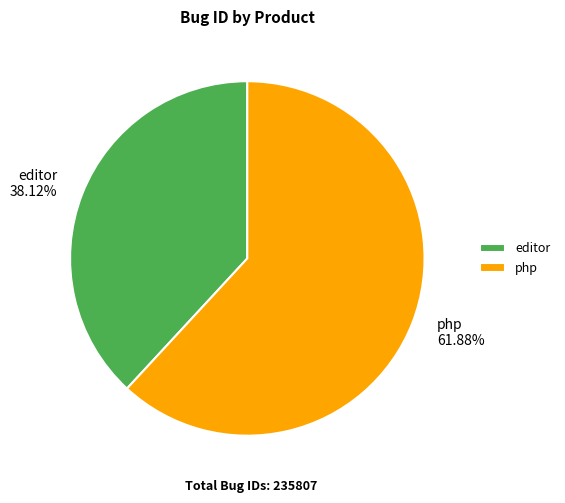

Rank the categories by value from highest to lowest.

php, editor